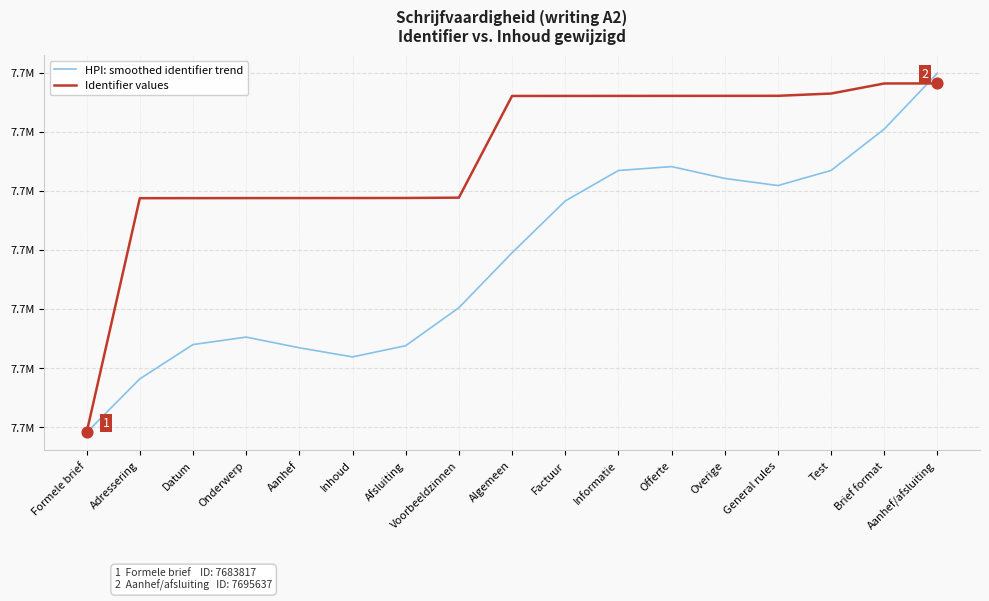

What are all the series names shown in the legend?

HPI: smoothed identifier trend, Identifier values